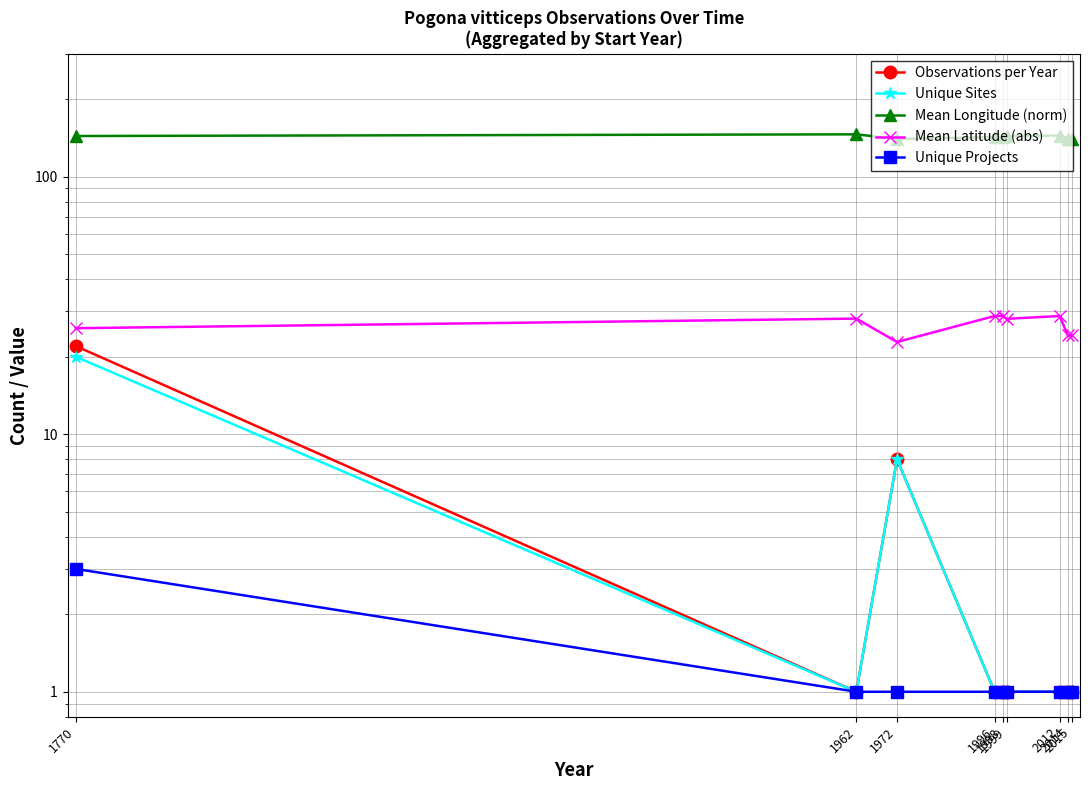

Which category has the lowest value across all series?

1962